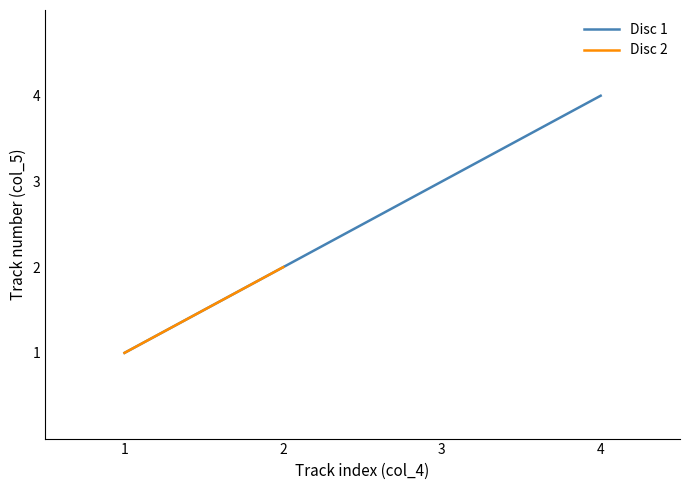

Rank the categories by value from lowest to highest.

1, 2, 3, 4